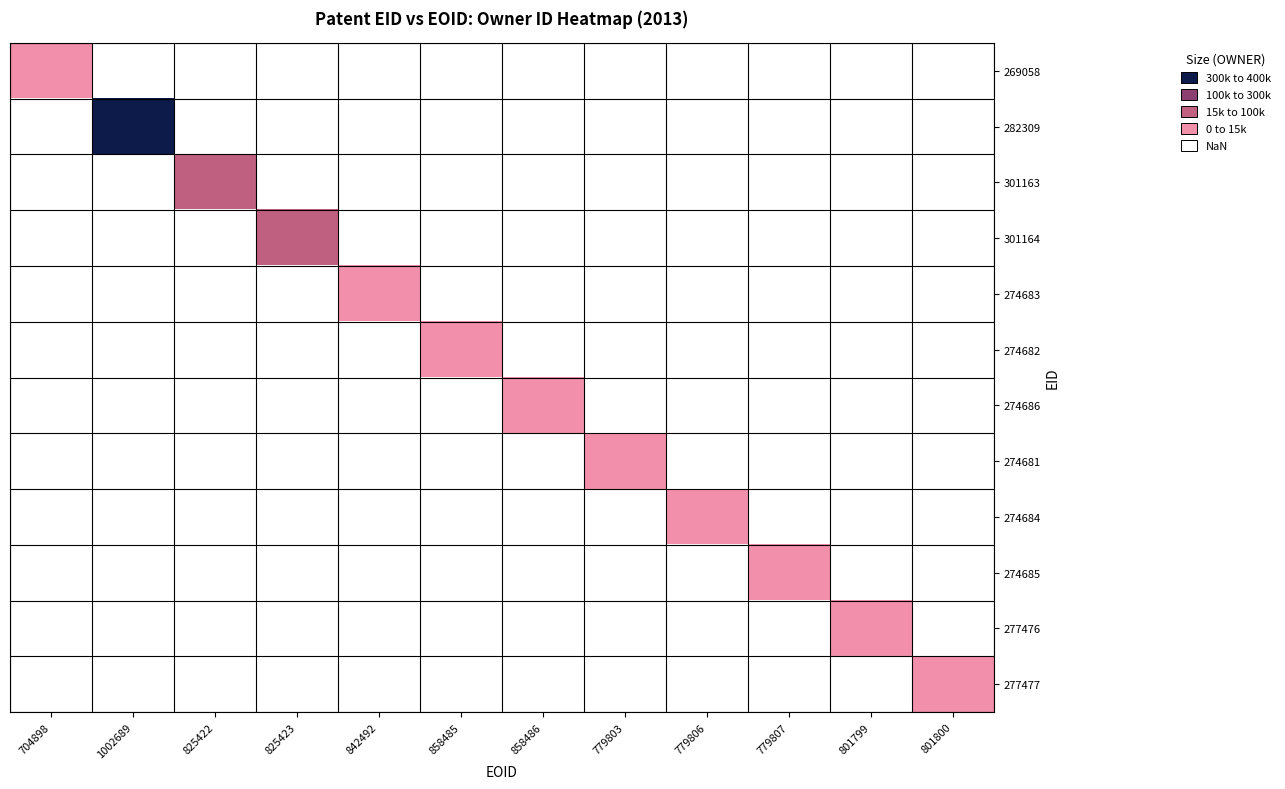

Reading right to left, transcribe all the data shown in this chart.

269058: 801800=5	801799=5	779807=5	779806=5	779803=5	858486=5	858485=5	842492=5	825423=5	825422=5	1002689=5	704898=0
282309: 801800=5	801799=5	779807=5	779806=5	779803=5	858486=5	858485=5	842492=5	825423=5	825422=5	1002689=4	704898=5
301163: 801800=5	801799=5	779807=5	779806=5	779803=5	858486=5	858485=5	842492=5	825423=5	825422=1	1002689=5	704898=5
301164: 801800=5	801799=5	779807=5	779806=5	779803=5	858486=5	858485=5	842492=5	825423=1	825422=5	1002689=5	704898=5
274683: 801800=5	801799=5	779807=5	779806=5	779803=5	858486=5	858485=5	842492=0	825423=5	825422=5	1002689=5	704898=5
274682: 801800=5	801799=5	779807=5	779806=5	779803=5	858486=5	858485=0	842492=5	825423=5	825422=5	1002689=5	704898=5
274686: 801800=5	801799=5	779807=5	779806=5	779803=5	858486=0	858485=5	842492=5	825423=5	825422=5	1002689=5	704898=5
274681: 801800=5	801799=5	779807=5	779806=5	779803=0	858486=5	858485=5	842492=5	825423=5	825422=5	1002689=5	704898=5
274684: 801800=5	801799=5	779807=5	779806=0	779803=5	858486=5	858485=5	842492=5	825423=5	825422=5	1002689=5	704898=5
274685: 801800=5	801799=5	779807=0	779806=5	779803=5	858486=5	858485=5	842492=5	825423=5	825422=5	1002689=5	704898=5
277476: 801800=5	801799=0	779807=5	779806=5	779803=5	858486=5	858485=5	842492=5	825423=5	825422=5	1002689=5	704898=5
277477: 801800=0	801799=5	779807=5	779806=5	779803=5	858486=5	858485=5	842492=5	825423=5	825422=5	1002689=5	704898=5